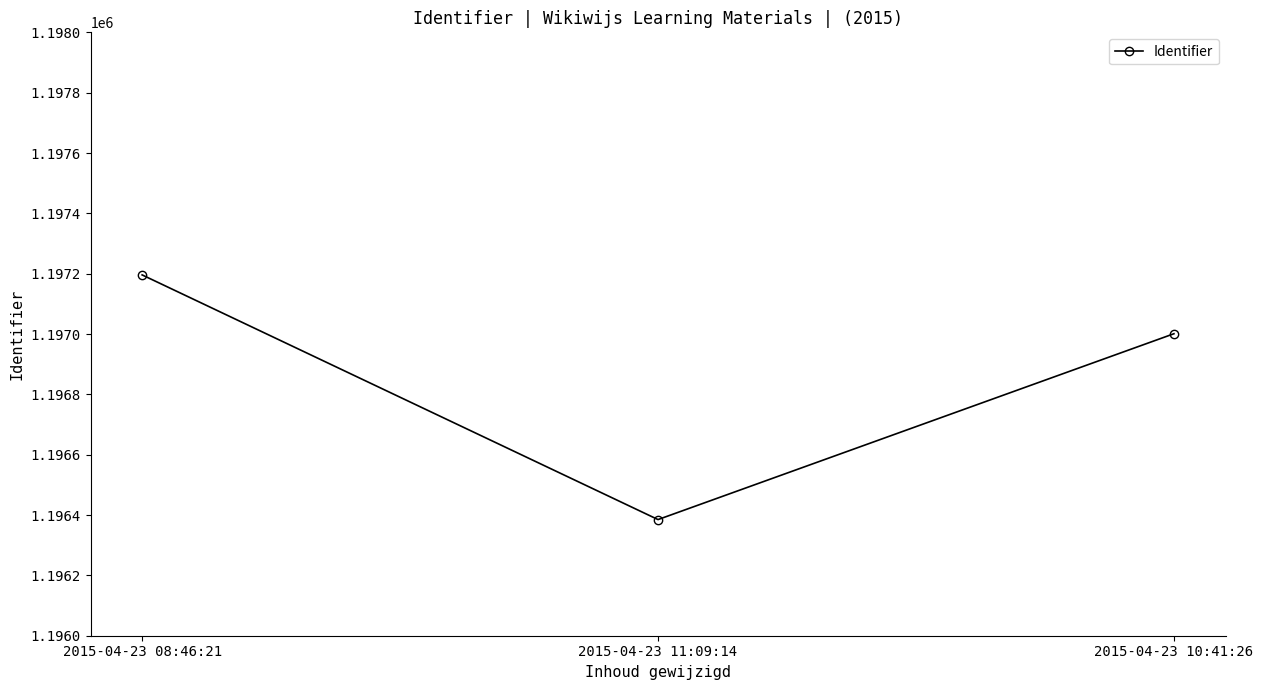

Count the number of categories in the chart.

3